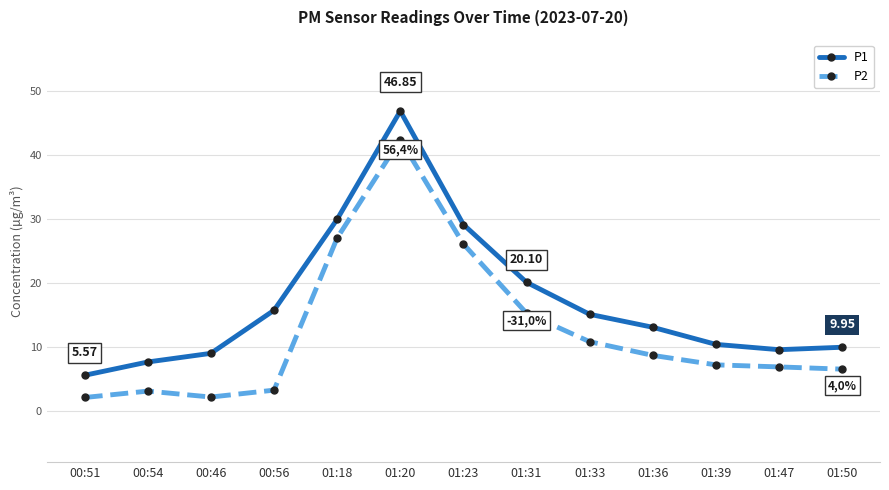

True or false: P1 and P2 cross at least once.

False